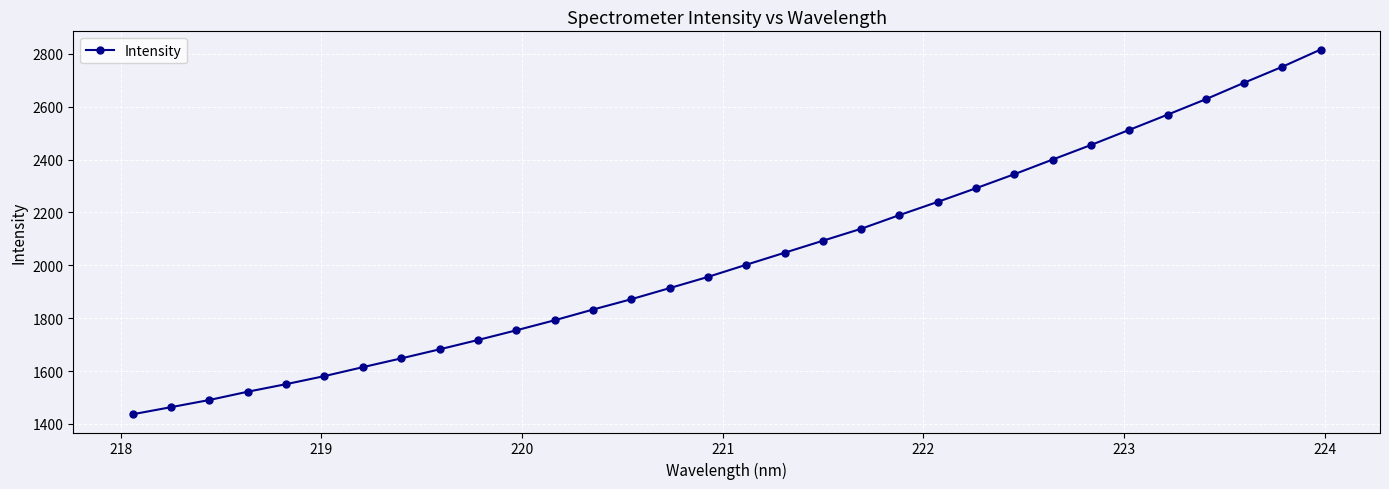

What is the sum of all values?

64994.2